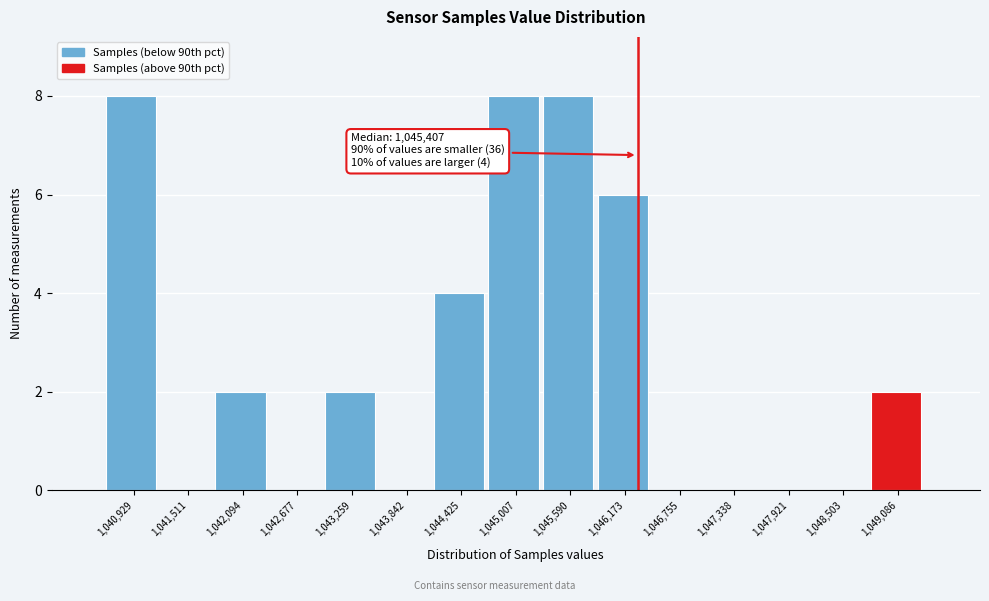

Reading left to right, transcribe all the data shown in this chart.

1,040,929=8	1,041,511=0	1,042,094=2	1,042,677=0	1,043,259=2	1,043,842=0	1,044,425=4	1,045,007=8	1,045,590=8	1,046,173=6	1,046,755=0	1,047,338=0	1,047,921=0	1,048,503=0	1,049,086=2